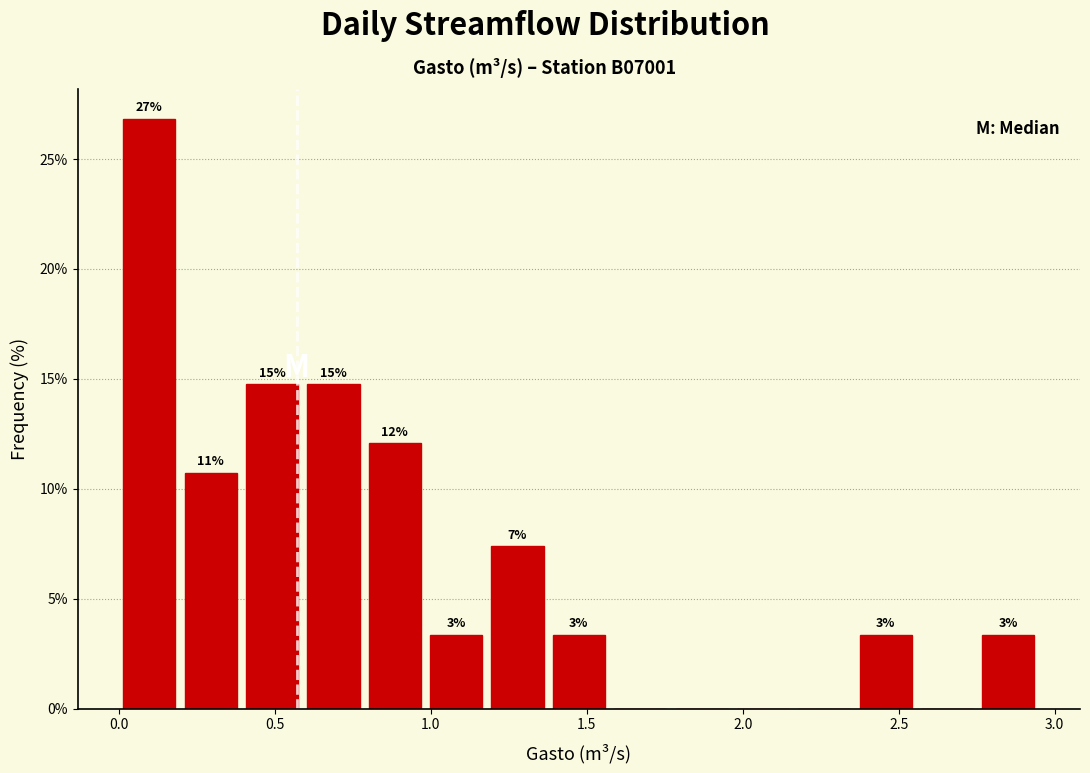

Read against the x-axis, roughly where is the centre of the tallest bar?

0.10